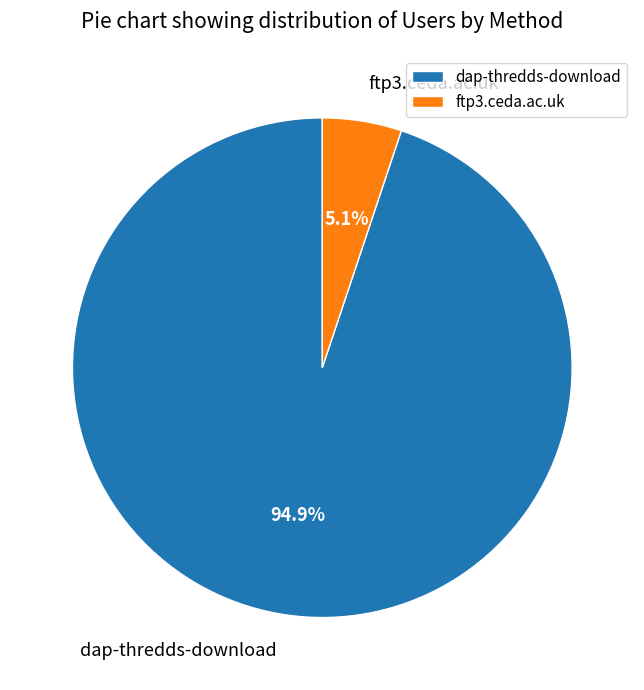

Does dap-thredds-download account for over 50% of the chart?

Yes